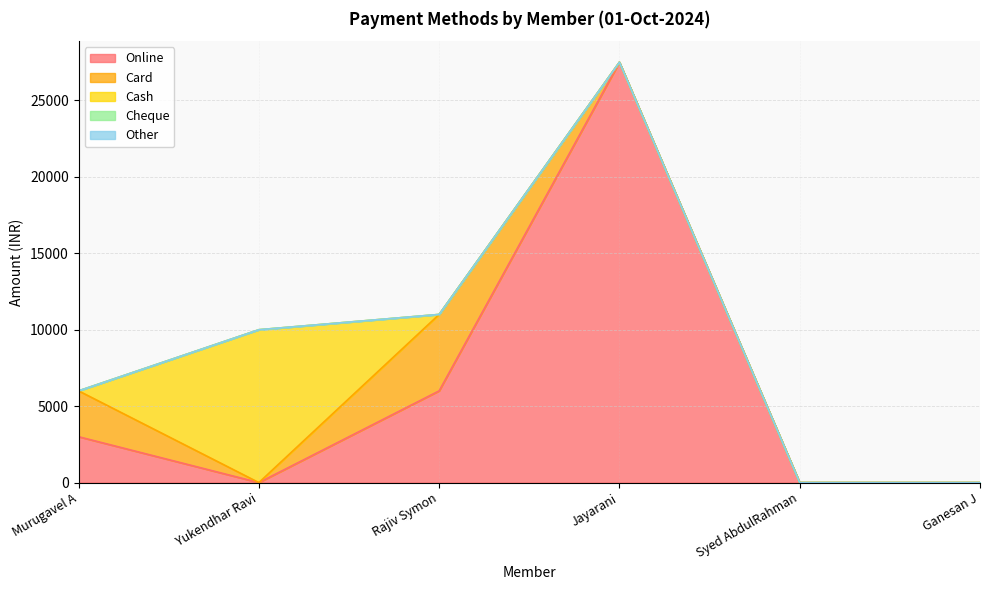

What position from the left is Jayarani?

4